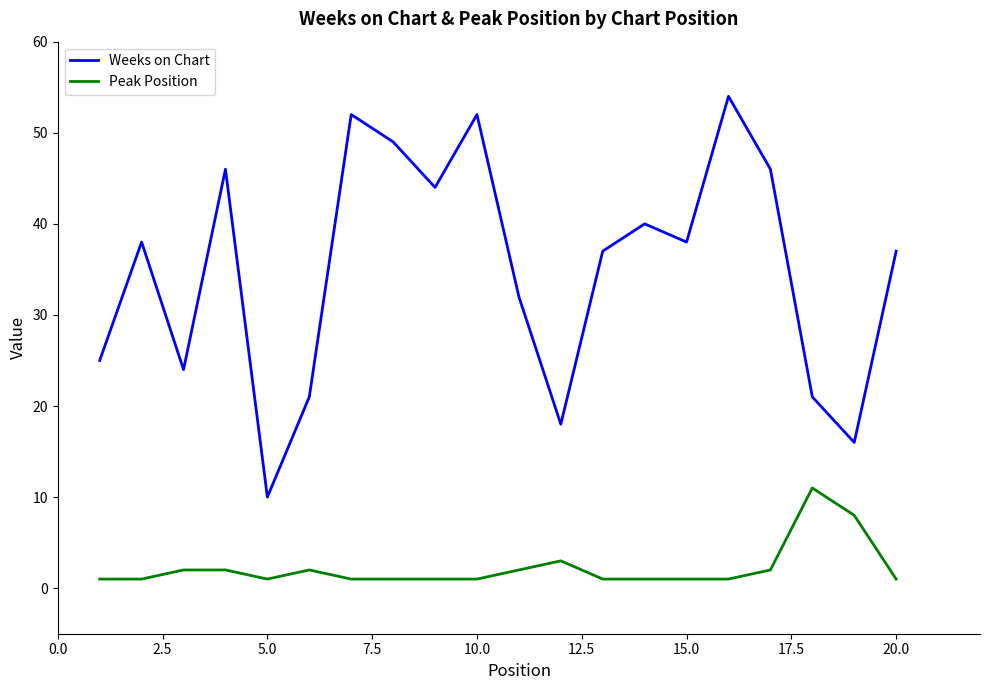

Rank the series by their average value, from highest to lowest.

Weeks on Chart, Peak Position